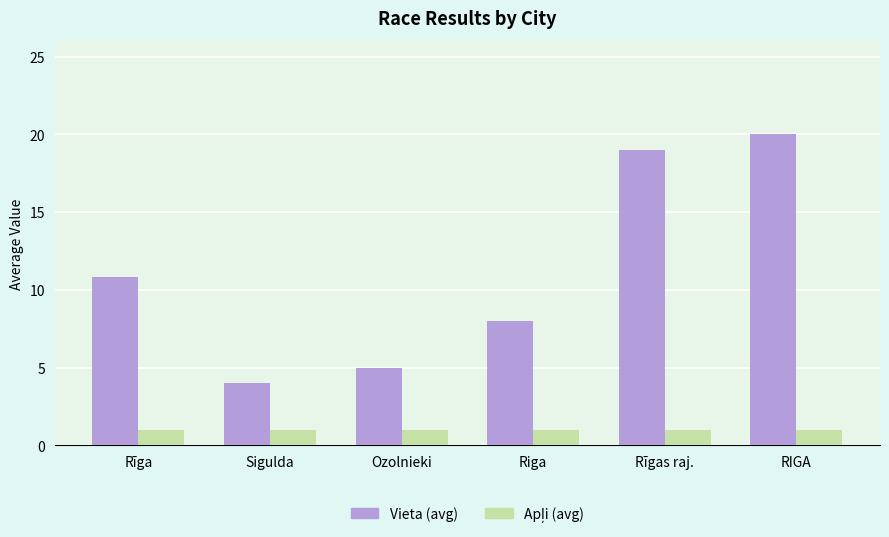

True or false: Vieta (avg) has a value of 25.6 at Rīgas raj..

False